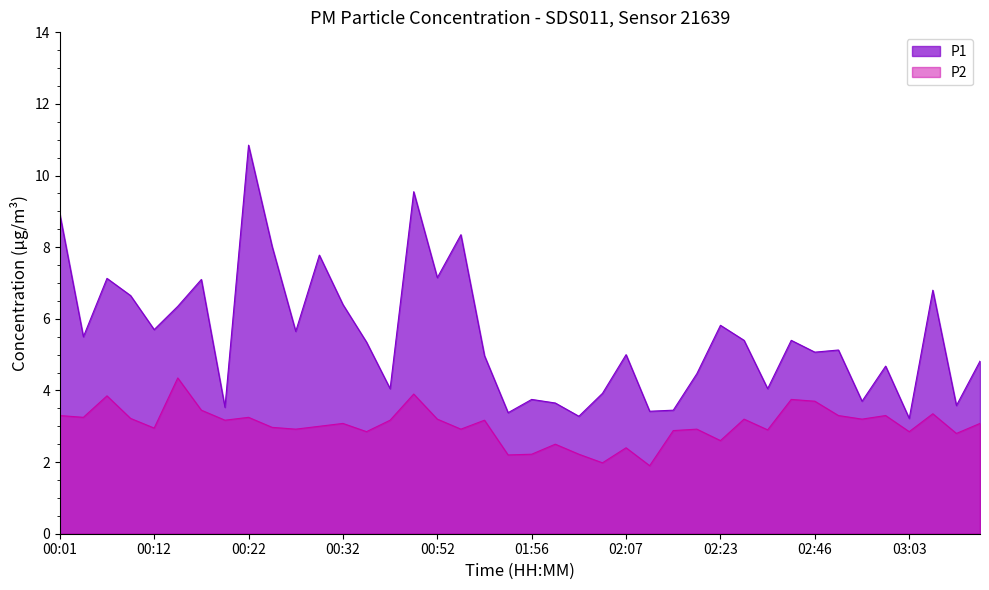

Reading right to left, extract all data points from this chart.

P1: 4.8	3.6	6.8	3.2	4.7	3.7	5.1	5.1	5.4	4.0	5.4	5.8	4.5	3.5	3.4	5.0	3.9	3.3	3.6	3.8	3.4	5.0	8.3	7.2	9.6	4.0	5.3	6.4	7.8	5.7	8.0	10.8	3.5	7.1	6.3	5.7	6.7	7.1	5.5	8.9
P2: 3.1	2.8	3.4	2.9	3.3	3.2	3.3	3.7	3.8	2.9	3.2	2.6	2.9	2.9	1.9	2.4	2.0	2.2	2.5	2.2	2.2	3.2	2.9	3.2	3.9	3.2	2.9	3.1	3.0	2.9	3.0	3.2	3.2	3.5	4.3	3.0	3.2	3.9	3.2	3.3